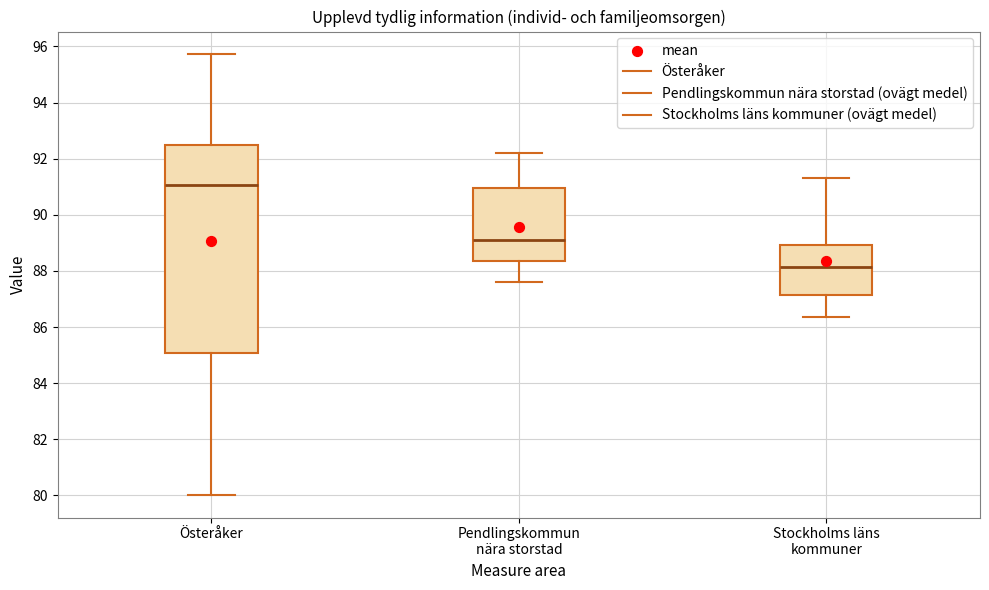

Which box's median line is the highest?

Österåker